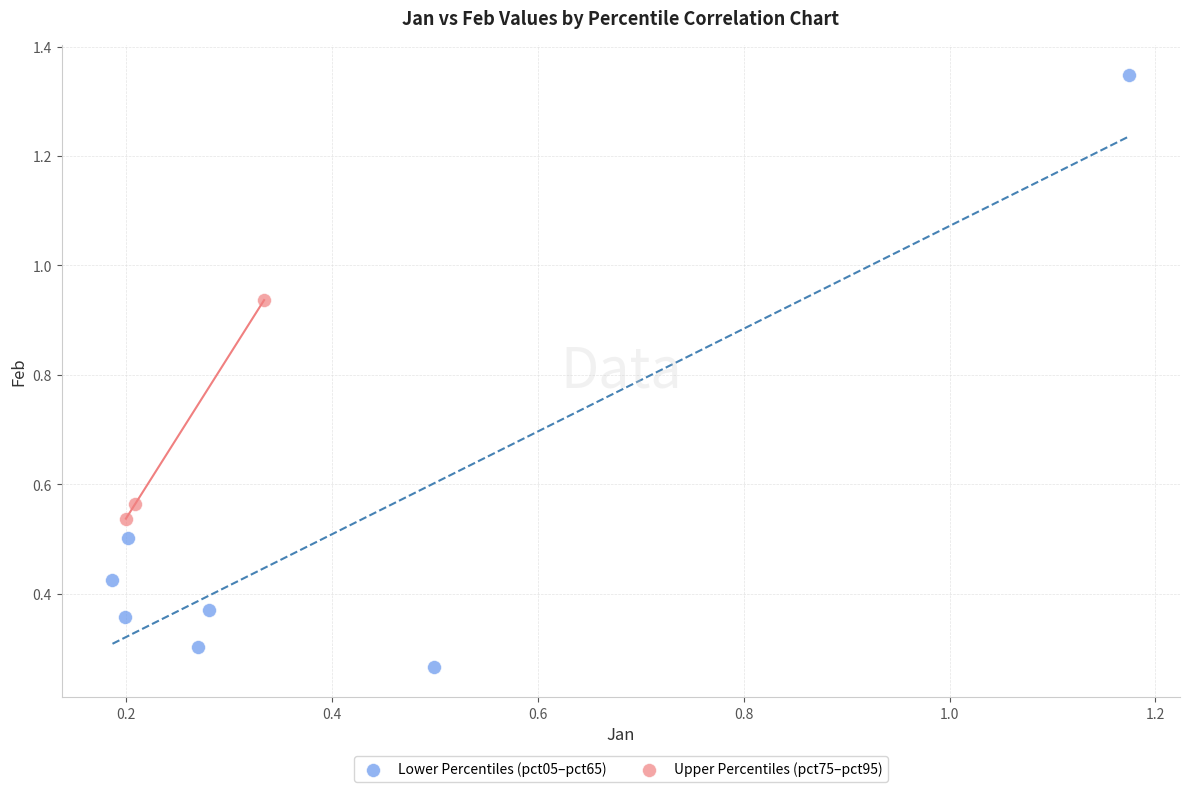

Which series contains the highest Y value?

Lower Percentiles (pct05–pct65)